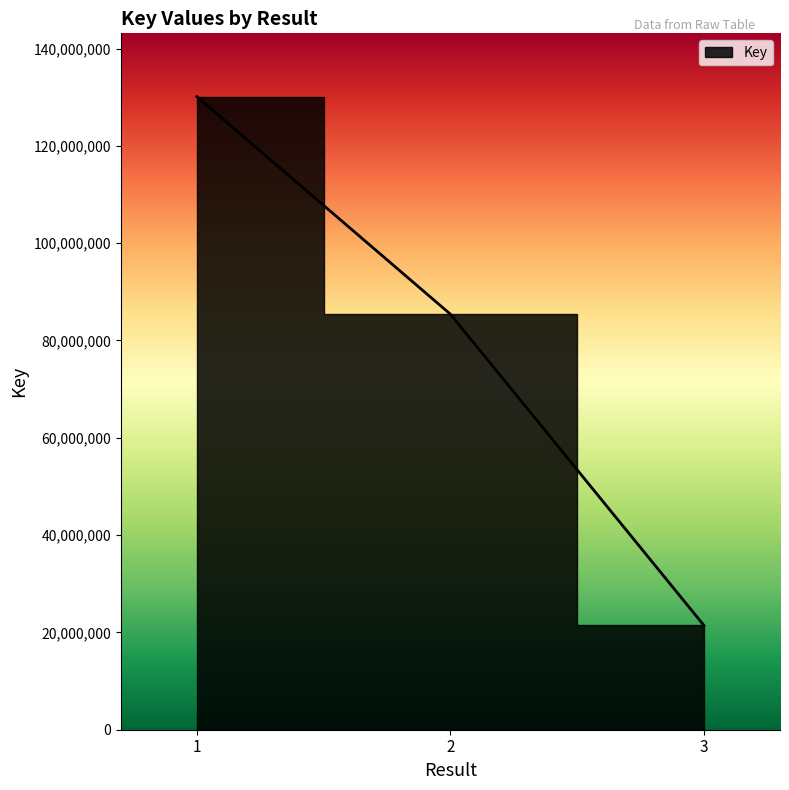

What is the greatest value displayed?

130107008